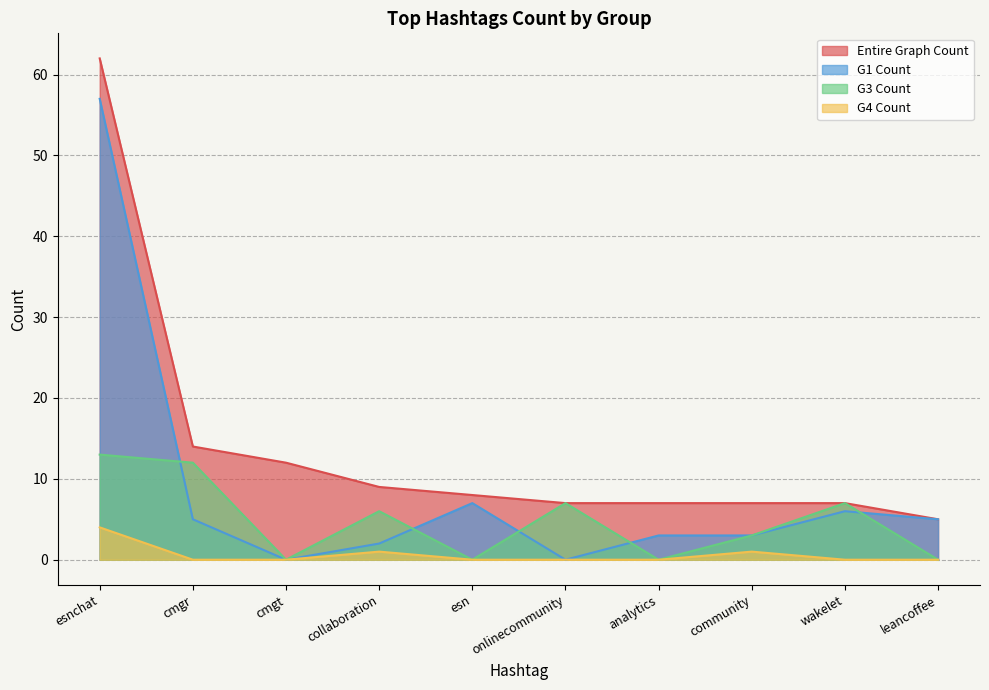

Which has a higher value, community or onlinecommunity?

community